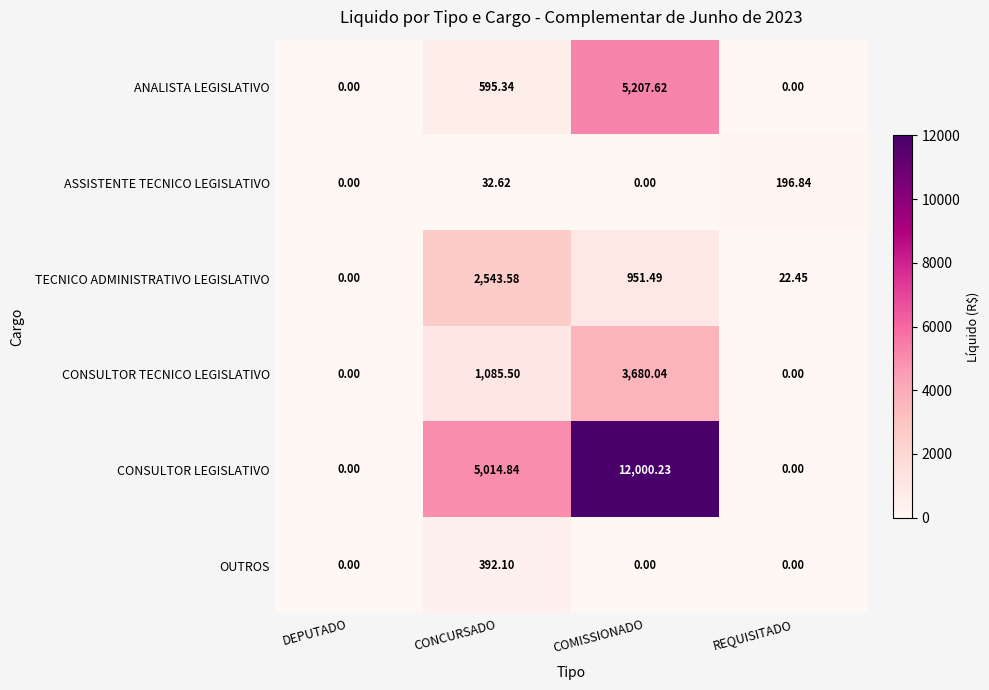

At CONCURSADO, list the series in order from smallest to largest.

ASSISTENTE TECNICO LEGISLATIVO, OUTROS, ANALISTA LEGISLATIVO, CONSULTOR TECNICO LEGISLATIVO, TECNICO ADMINISTRATIVO LEGISLATIVO, CONSULTOR LEGISLATIVO